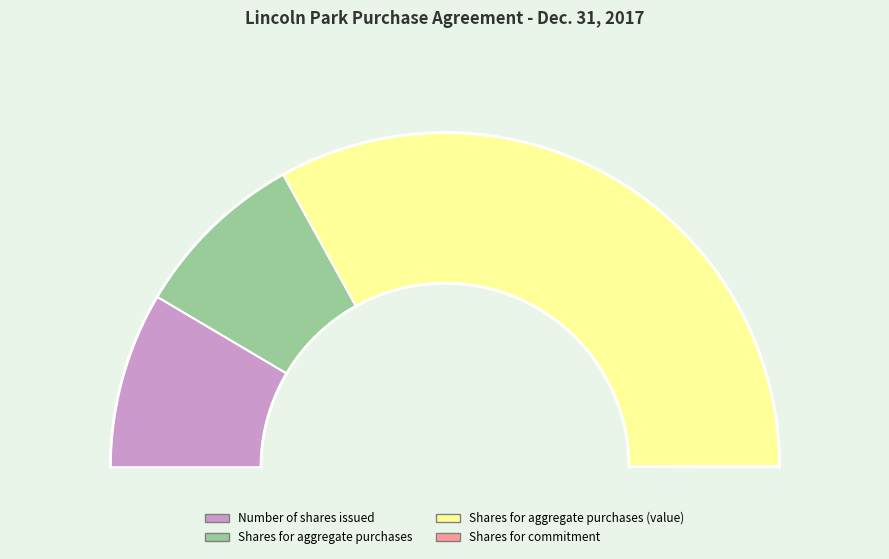

Count the number of slices in the pie.

4